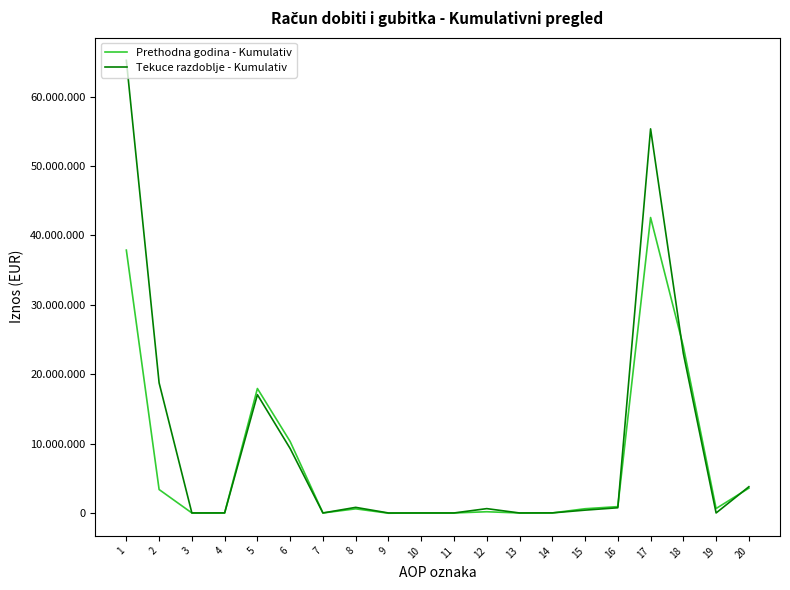

Is this an area chart (filled region under the line)?

No